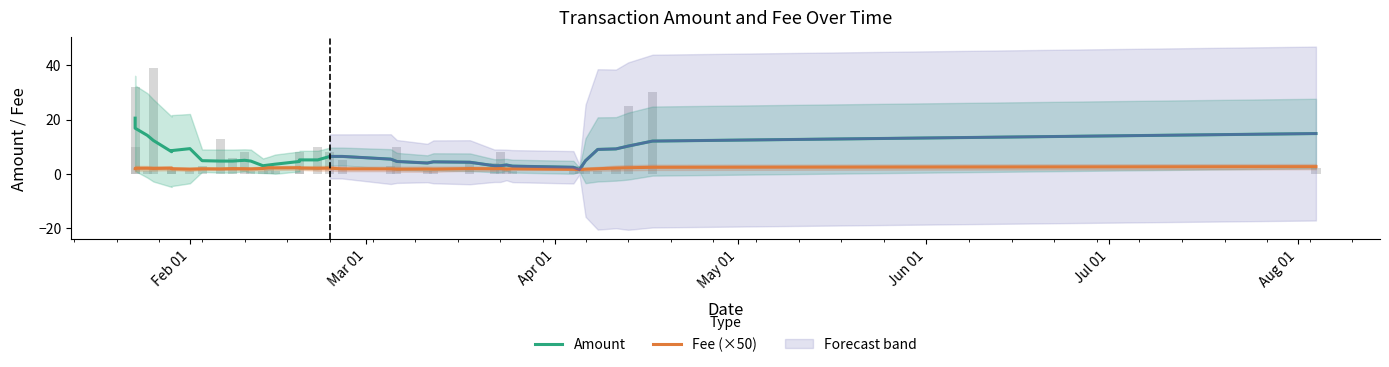

What is the lowest value of the Amount series?

1.6